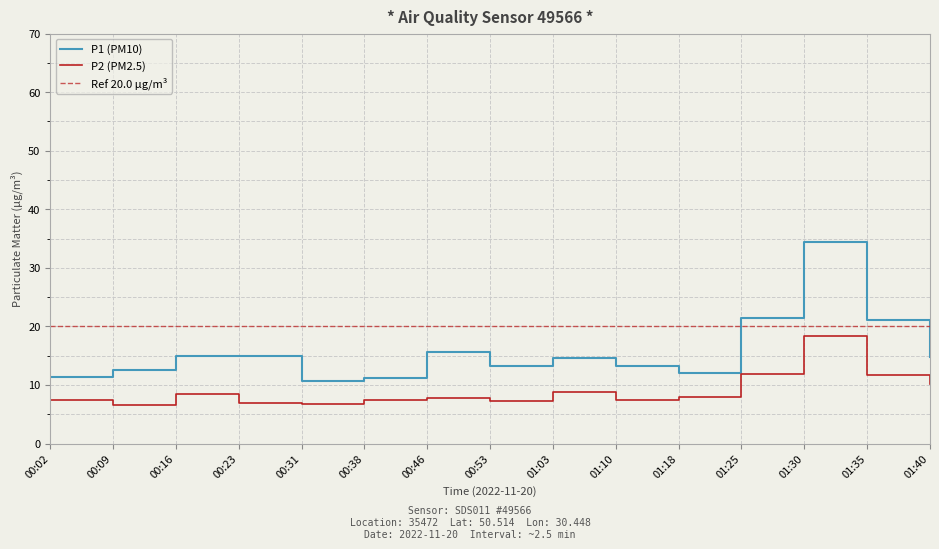

Rank the series by their maximum value, from highest to lowest.

P1 (PM10), P2 (PM2.5)